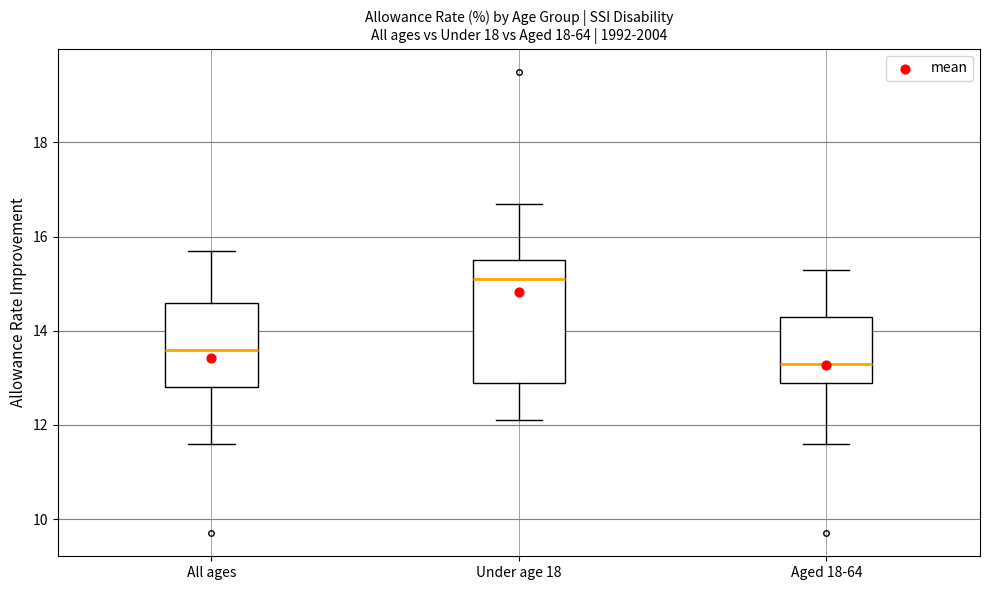

Where does the median line of the box for Aged 18-64 sit on the y-axis? The values are not printed on the chart, so give them approximately, as read against the axis.

13.4